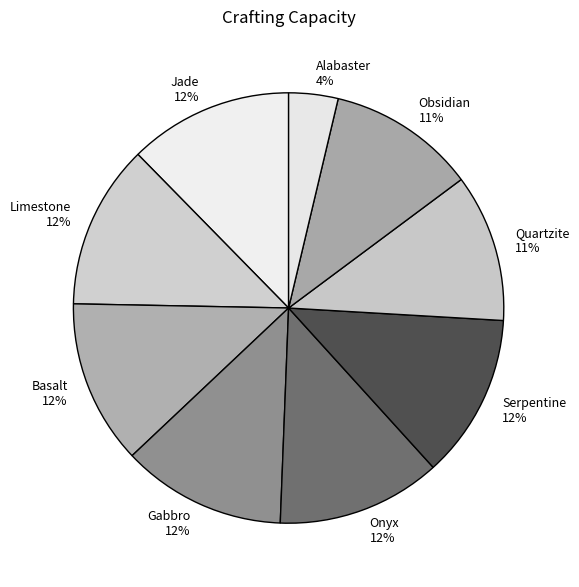

Approximately how many times larger is the value at Alabaster compared to Serpentine?

0.3